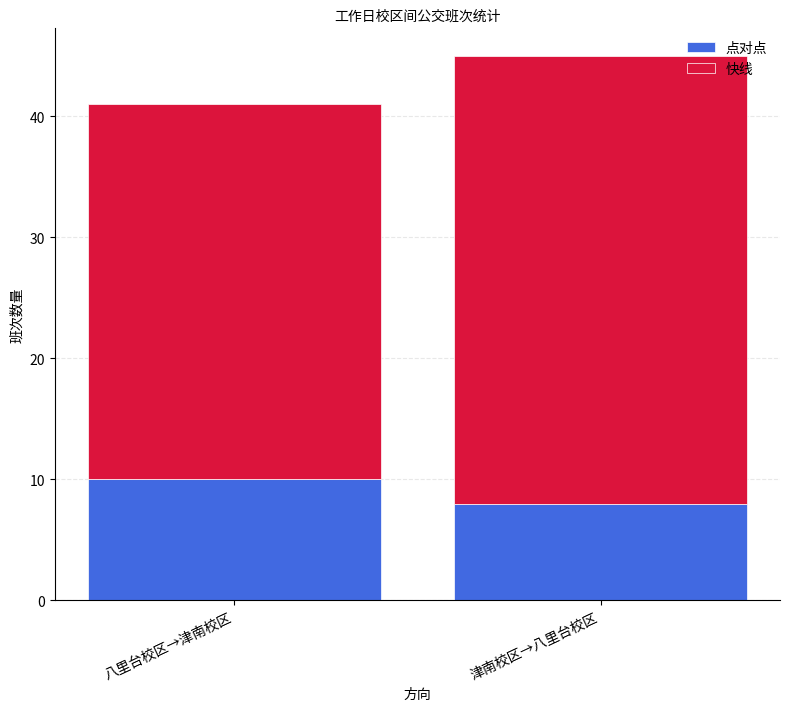

Reading left to right, list the values for the 点对点 series.

10	8